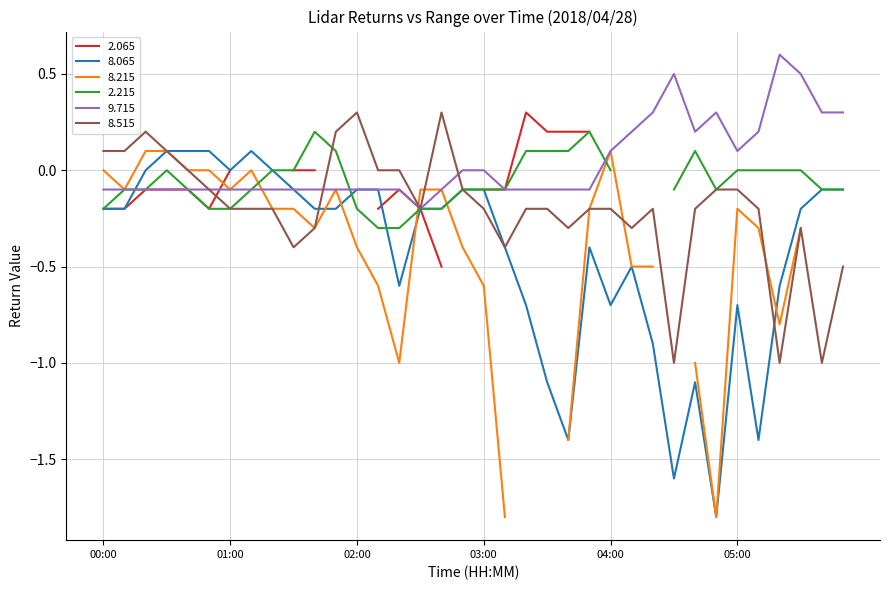

Which series ends up on top after the final intersection of 8.065 and 8.515?

8.065